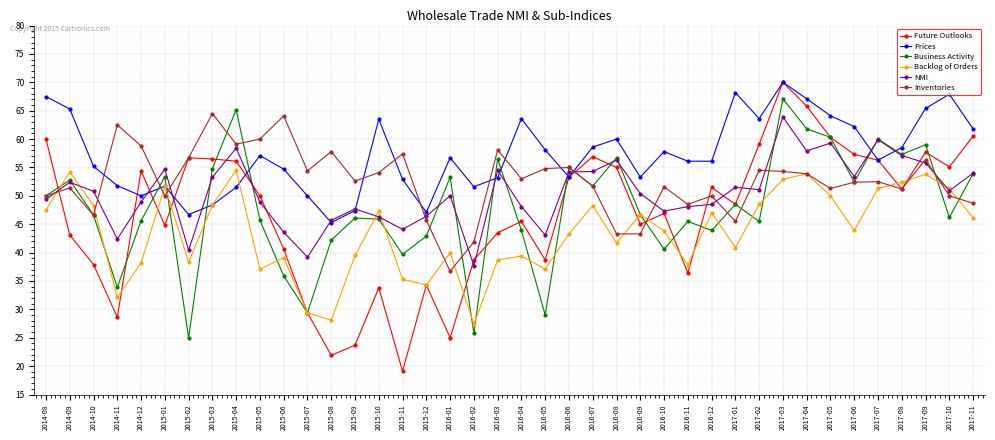

What are all the series names shown in the legend?

Future Outlooks, Prices, Business Activity, Backlog of Orders, NMI, Inventories